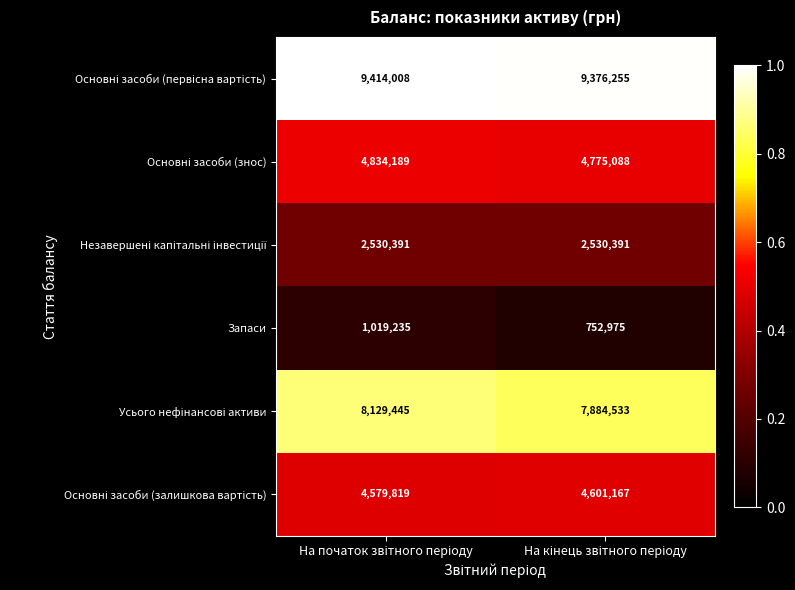

What is the minimum value shown in the chart?

752975